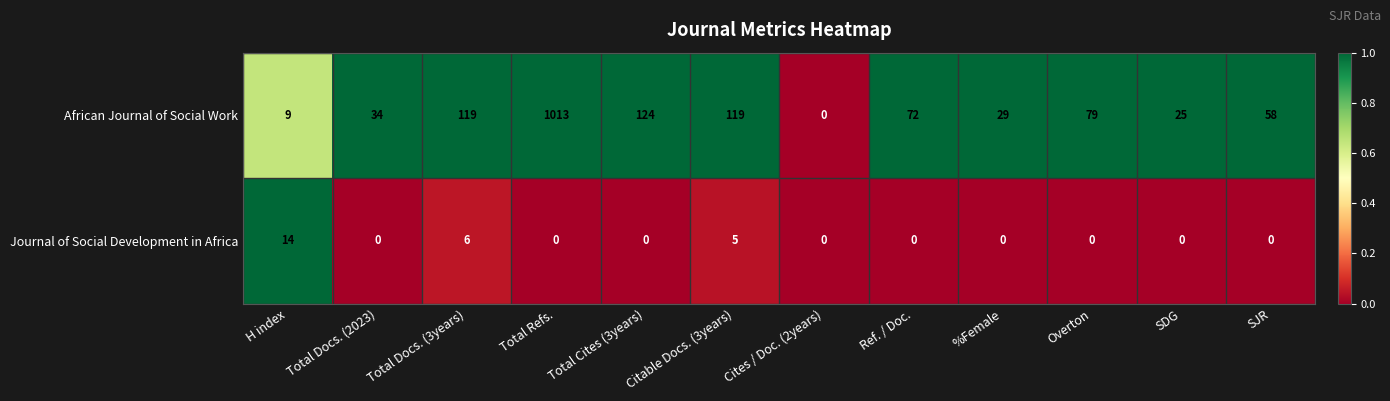

How many values in the Journal of Social Development in Africa series exceed 0?

3